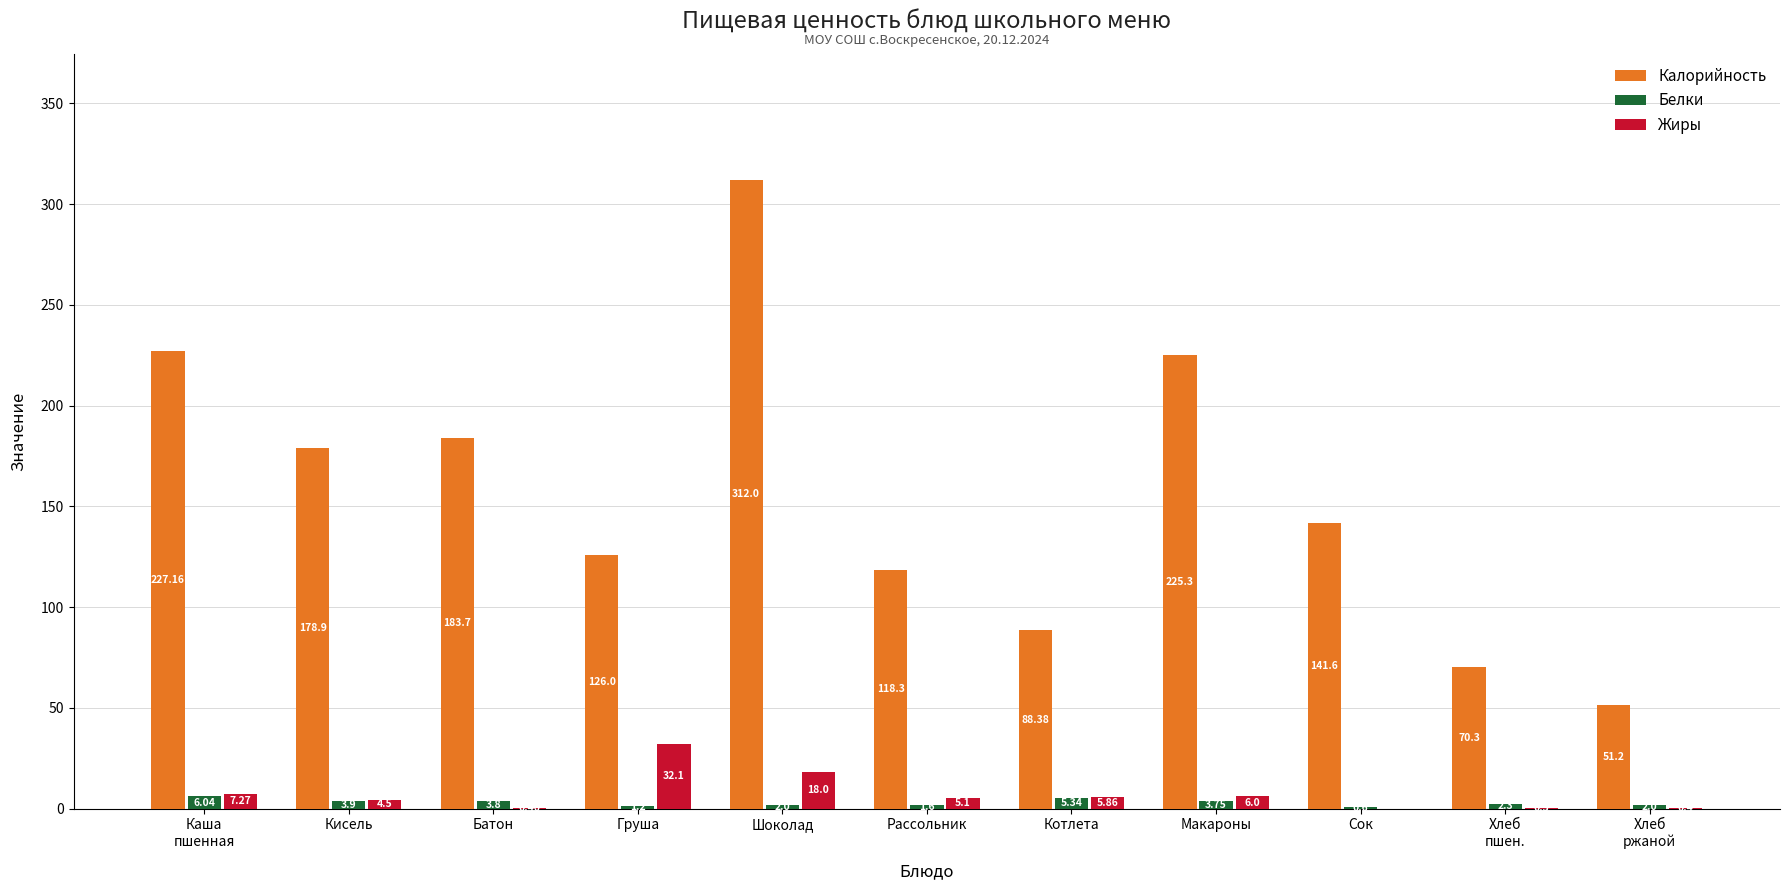

Which series has the largest range (max minus min)?

Калорийность